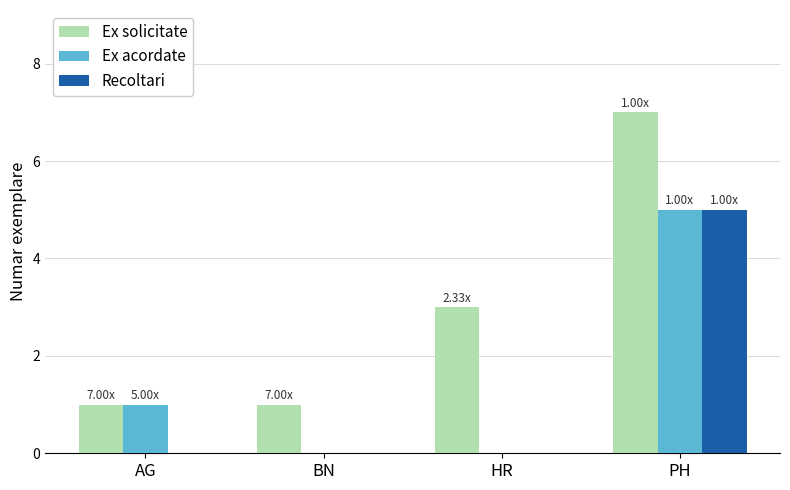

Is the value of Recoltari at HR greater than the value of Ex solicitate at HR?

No